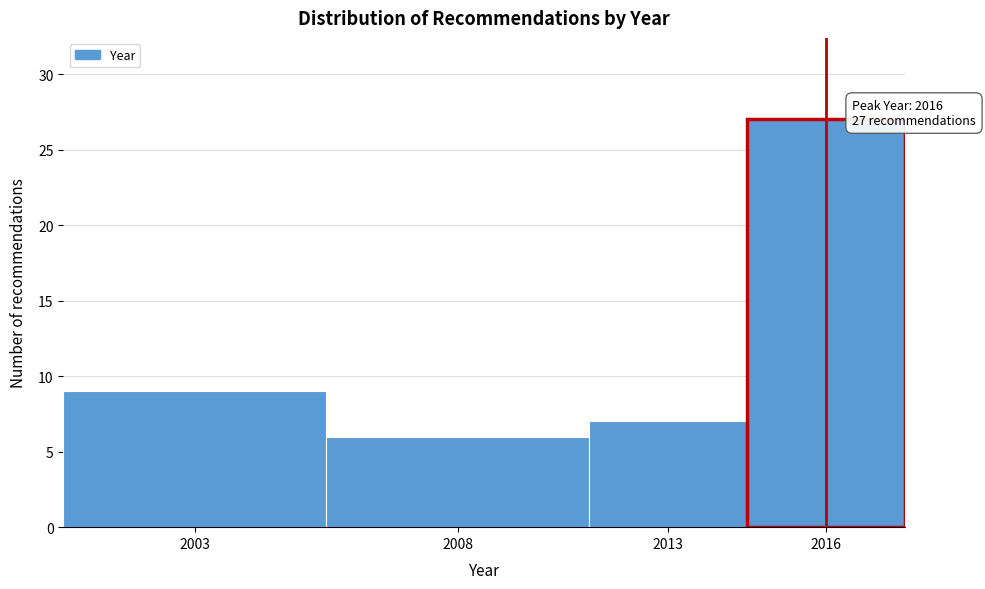

Reading right to left, extract all data points from this chart.

2016=27	2013=7	2008=6	2003=9